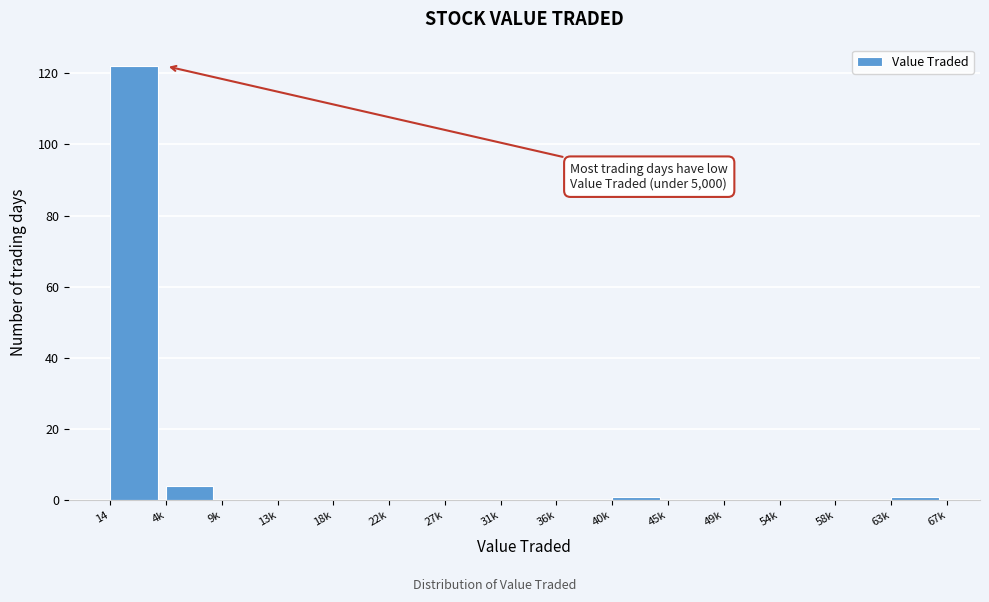

Reading right to left, extract all data points from this chart.

63k=1	58k=0	54k=0	49k=0	45k=0	40k=1	36k=0	31k=0	27k=0	22k=0	18k=0	13k=0	9k=0	4k=4	14=122